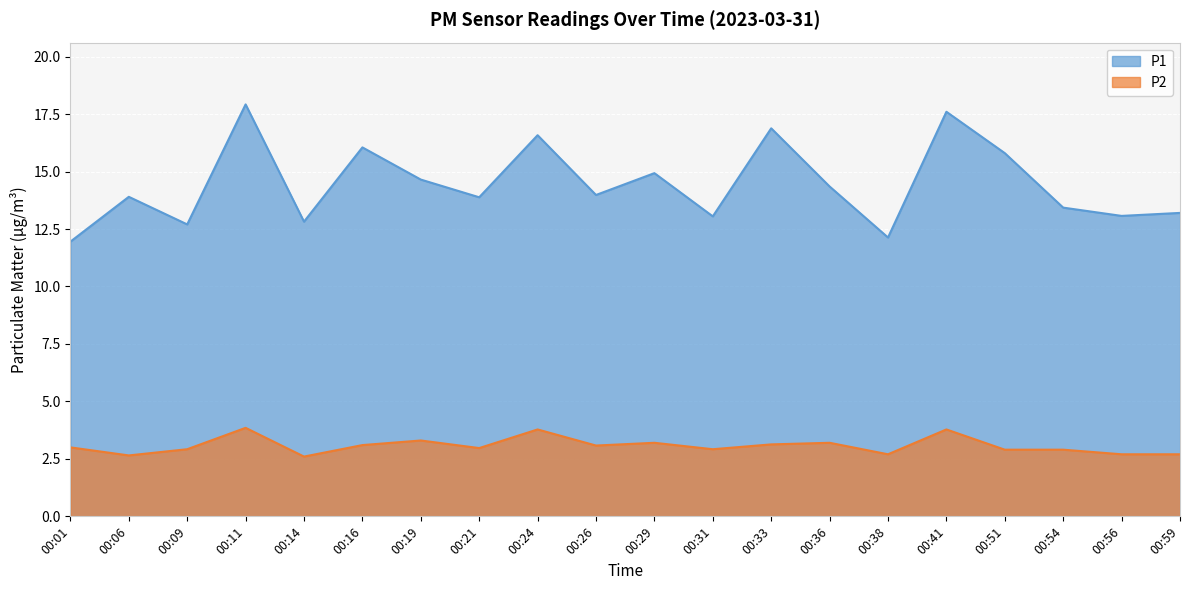

Which series changed the most between 00:31 and 00:56?

P2